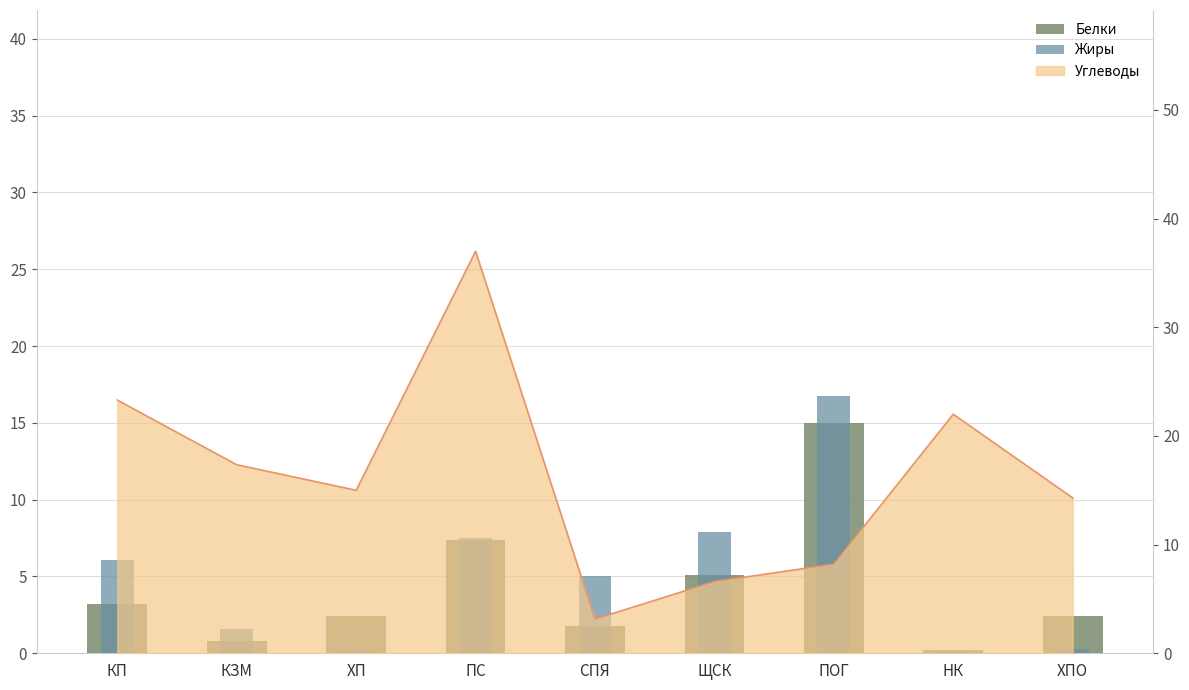

Rank the categories by Белки value from lowest to highest.

НК, КЗМ, СПЯ, ХП, ХПО, КП, ЩСК, ПС, ПОГ